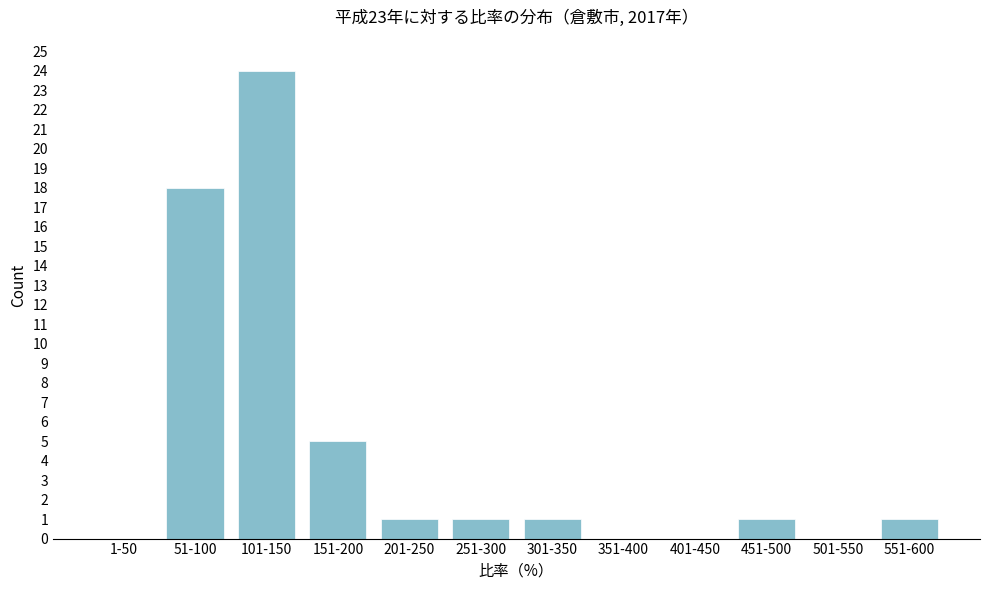

Reading left to right, list all the values displayed in this chart.

1-50=0	51-100=18	101-150=24	151-200=5	201-250=1	251-300=1	301-350=1	351-400=0	401-450=0	451-500=1	501-550=0	551-600=1